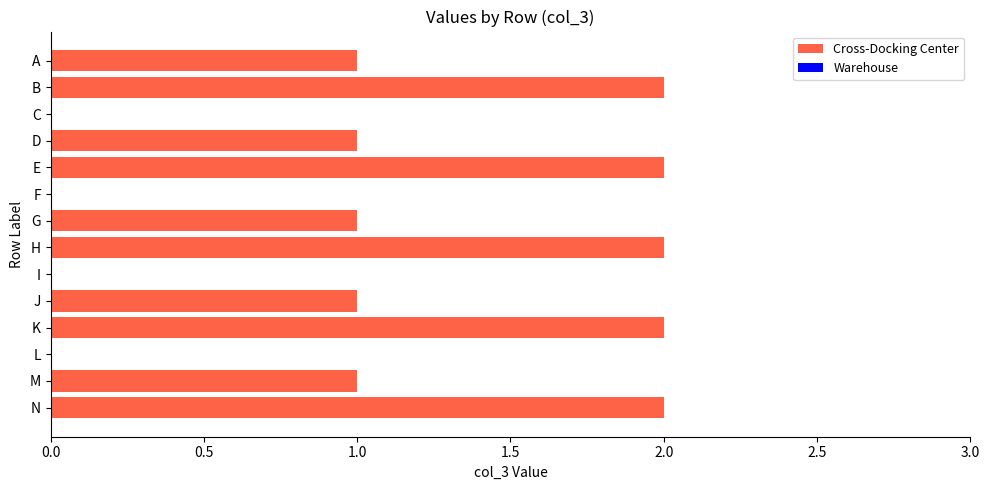

Is it true that the value at M is 2?

False